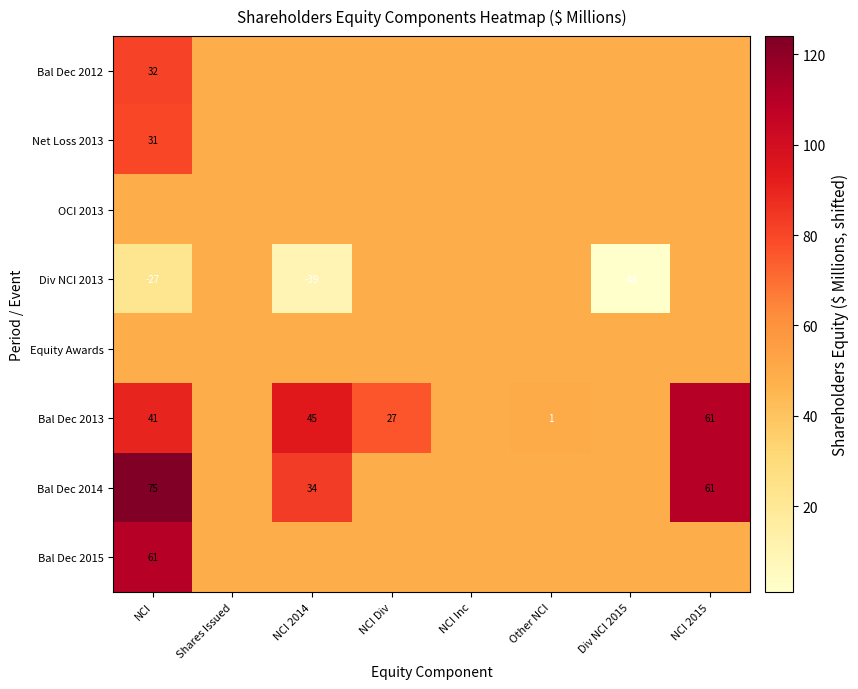

Is it true that Equity Awards equals 86 at NCI 2015?

False